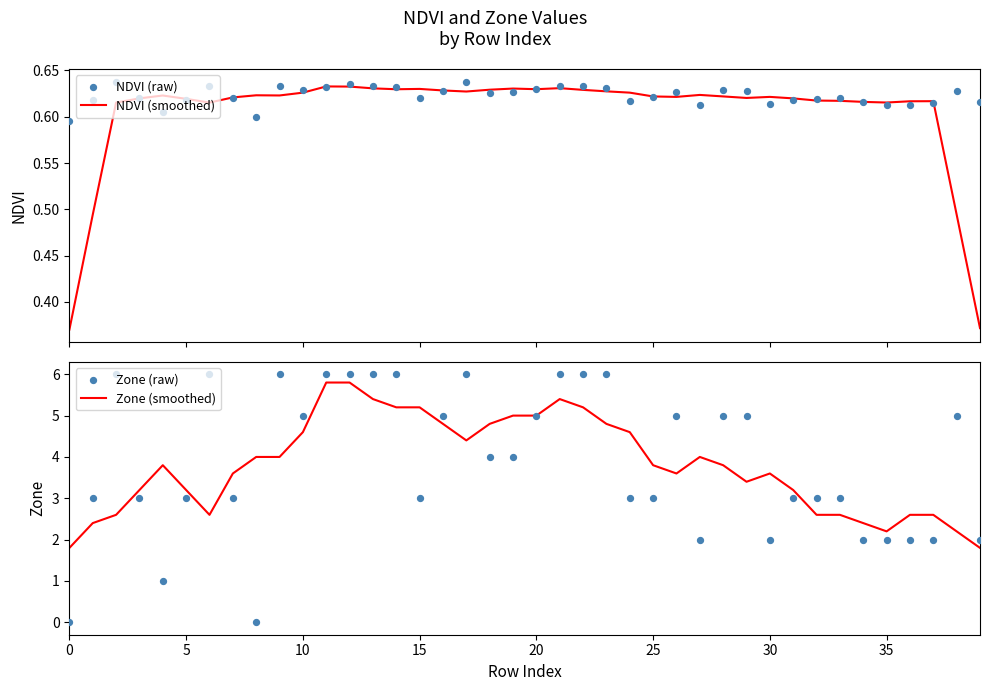

Which series has the largest total across all categories?

Zone (raw)